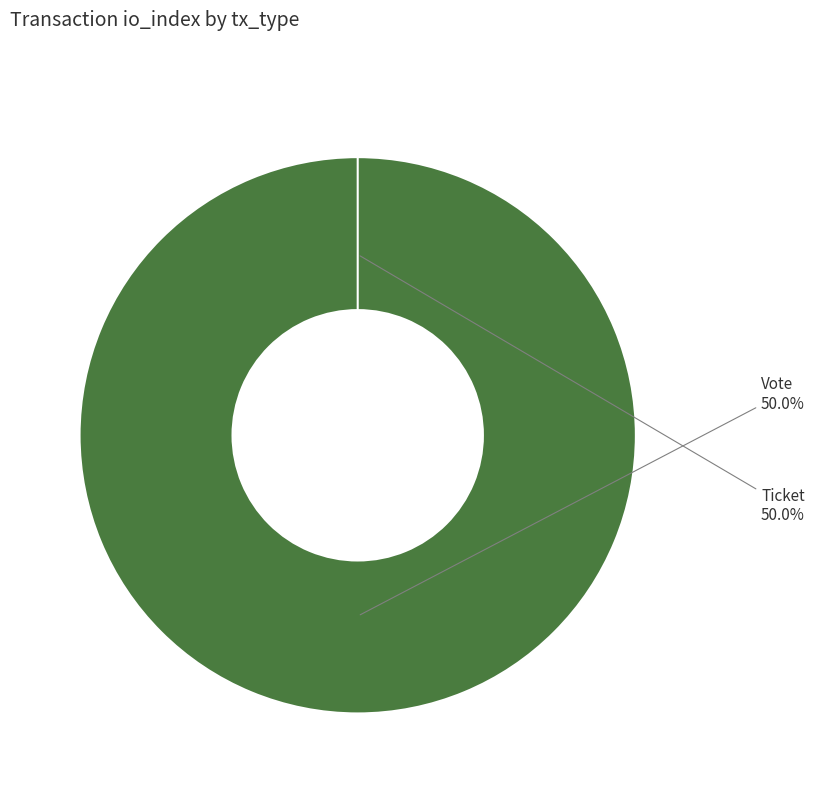

To the nearest percent, what is the difference between the largest and smallest slice percentages?

100%